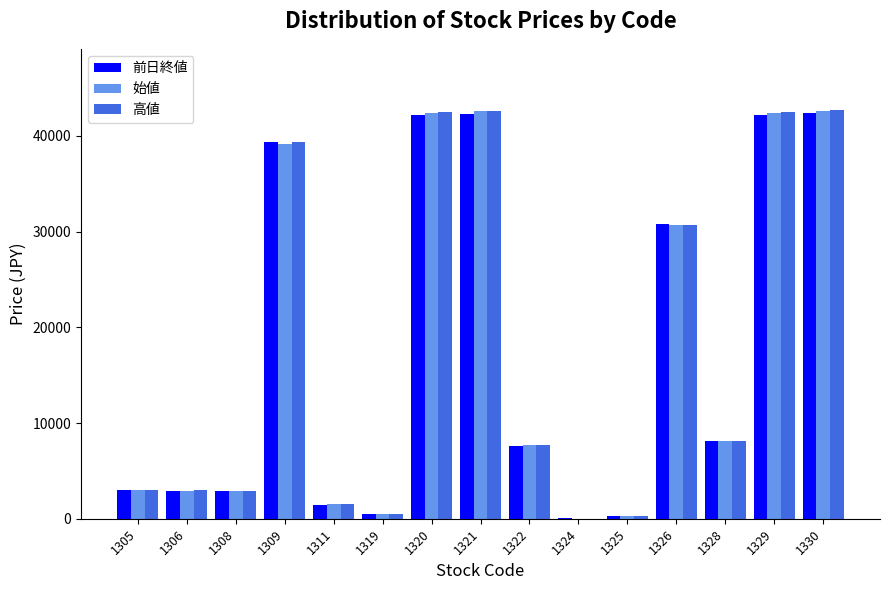

What is the spread (max minus min) of values at 1326?

180.0